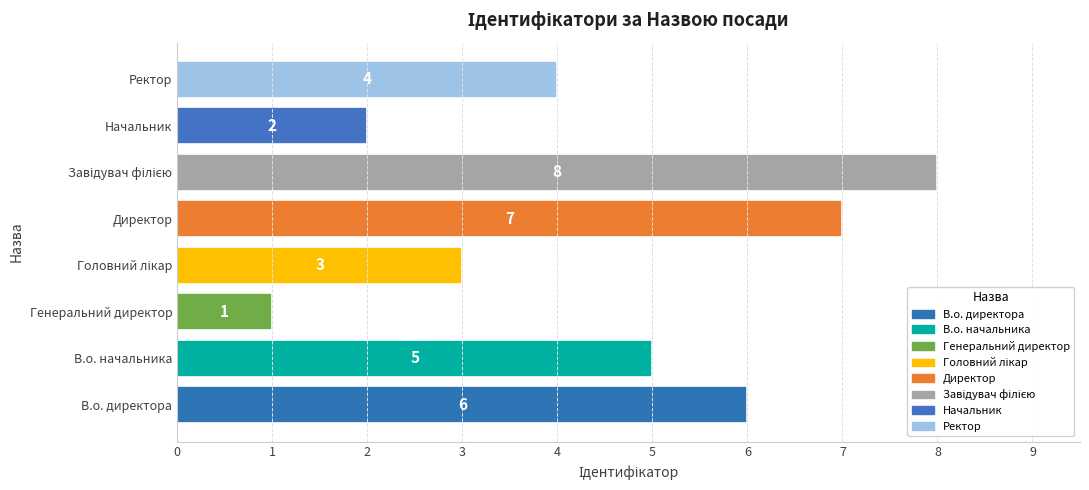

What is the difference between the second highest and minimum values?

6